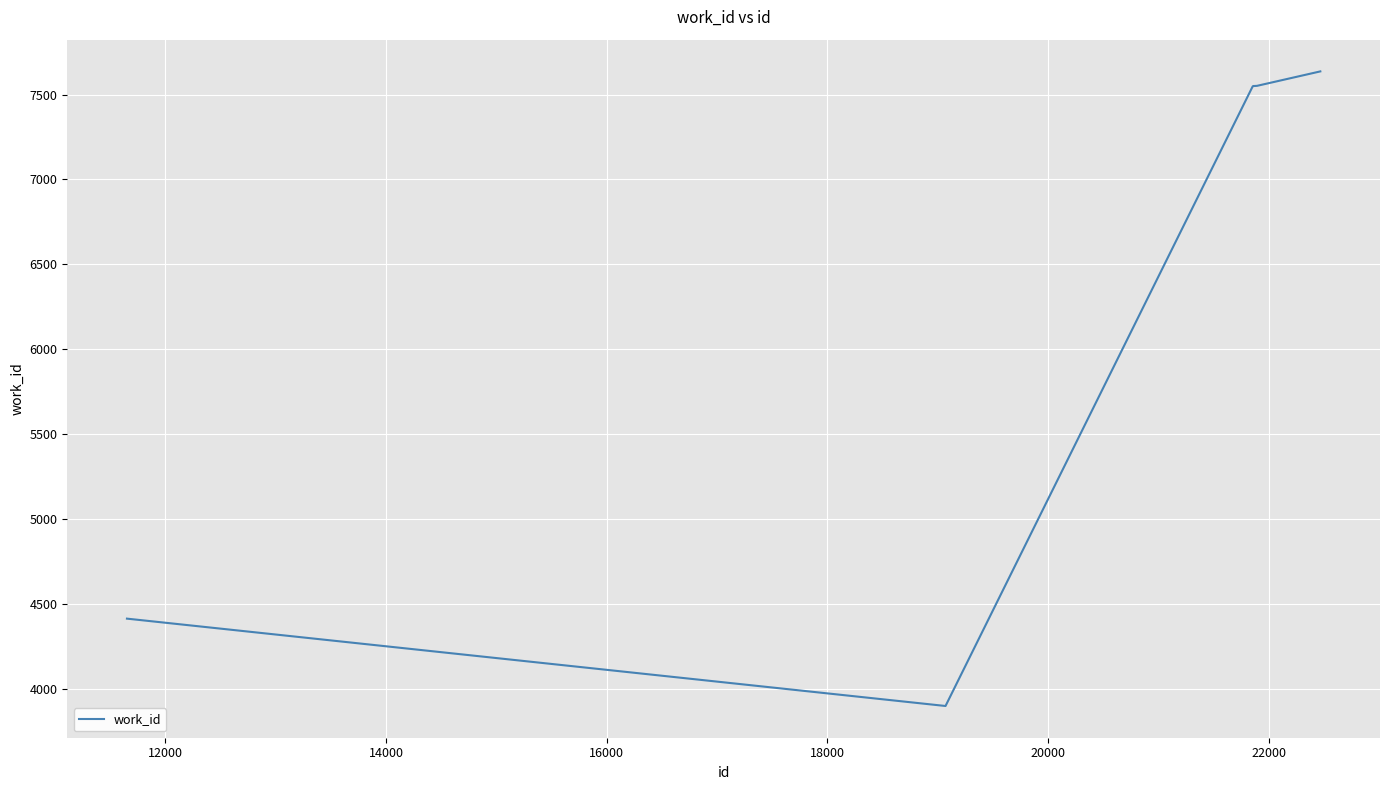

Does the chart have visible grid lines?

Yes